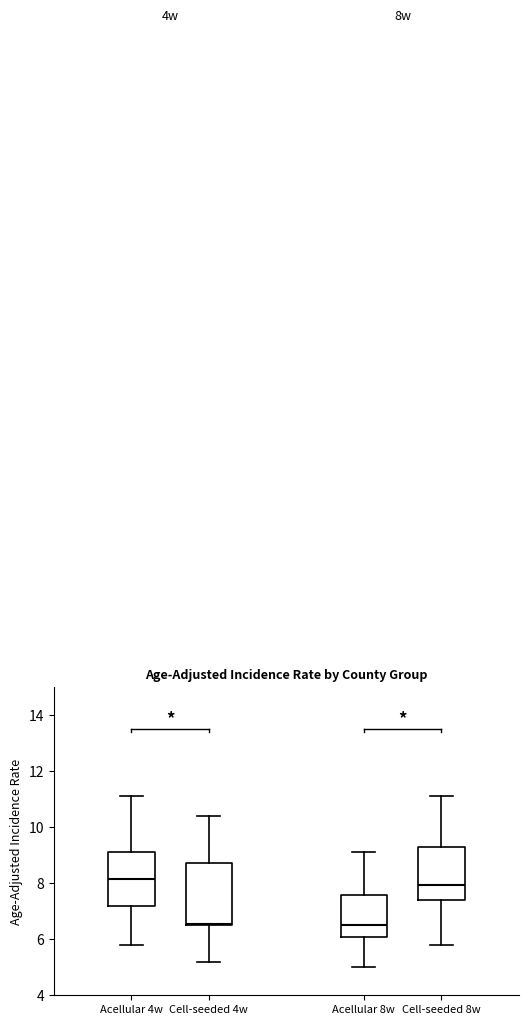

Reading left to right, transcribe this box plot: for each box, give where its median line is, the range the box spans, and where its two whiskers end, as read against the y-axis. The values are not printed on the chart, so give them approximately, as read against the axis.

Acellular 4w: median 8.2, box 7.2 to 9.2, whiskers 5.8 to 11.2
Cell-seeded 4w: median 6.6, box 6.6 to 8.8, whiskers 5.2 to 10.4
Acellular 8w: median 6.6, box 6.0 to 7.6, whiskers 5.0 to 9.2
Cell-seeded 8w: median 8.0, box 7.4 to 9.4, whiskers 5.8 to 11.2